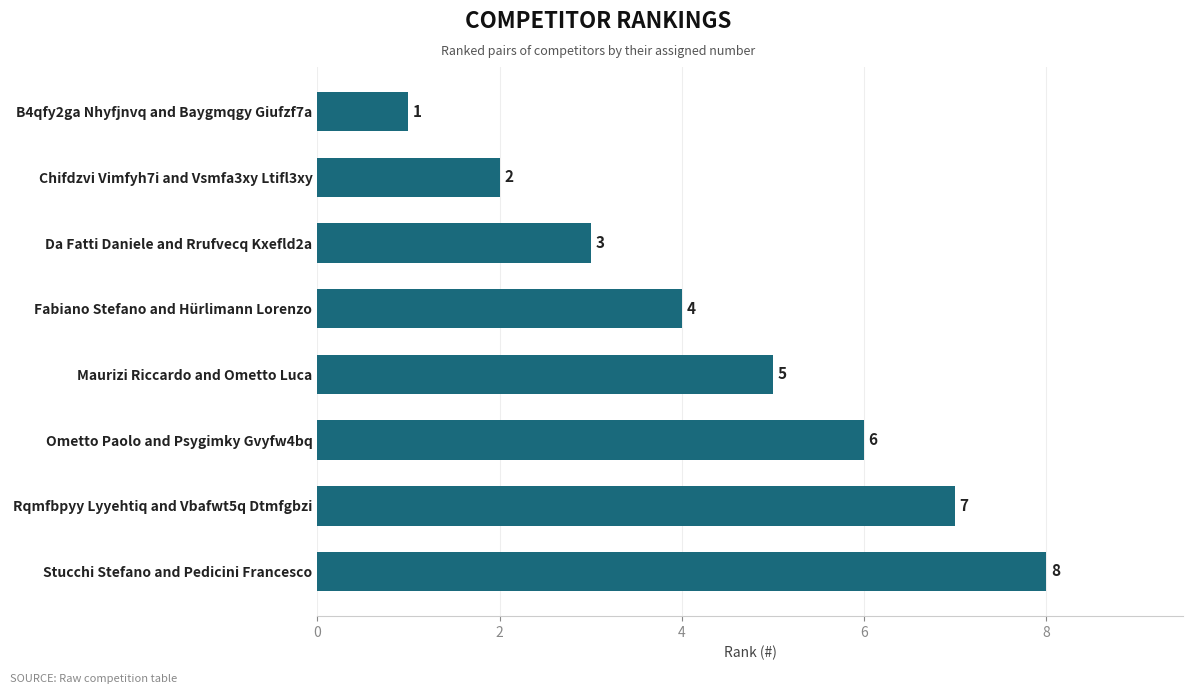

The chart shows a value of 4 at Da Fatti Daniele and Rrufvecq Kxefld2a. True or false?

False